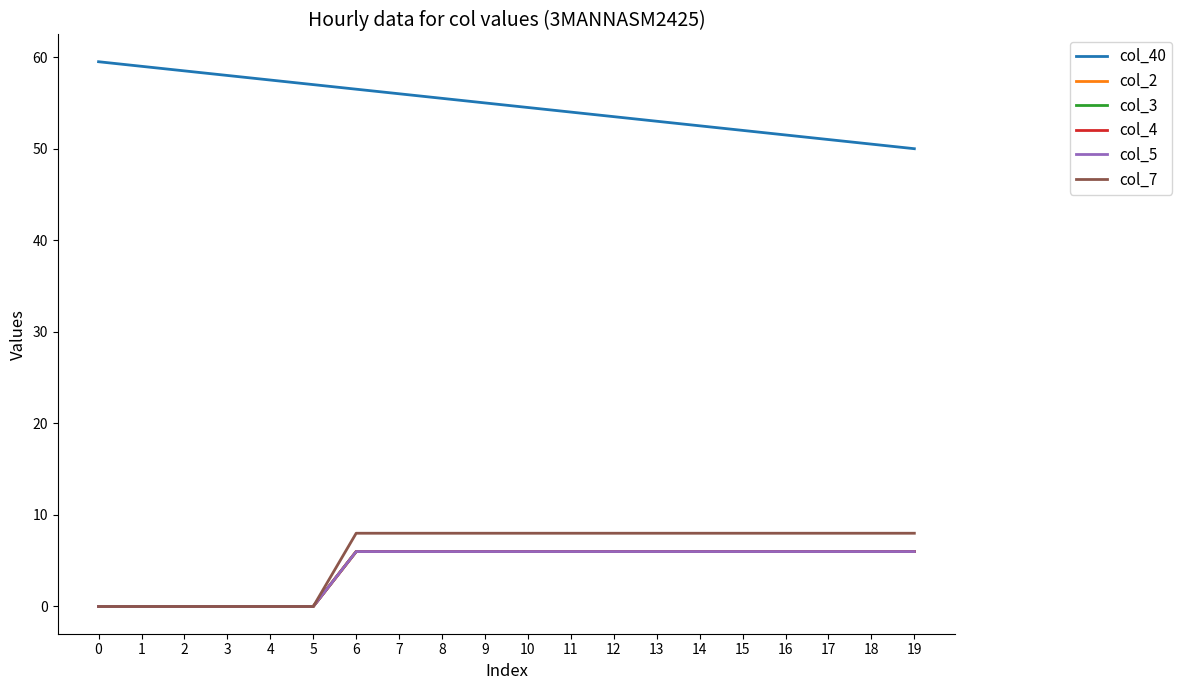

True or false: col_5 has a value of 3.2 at 13.

False